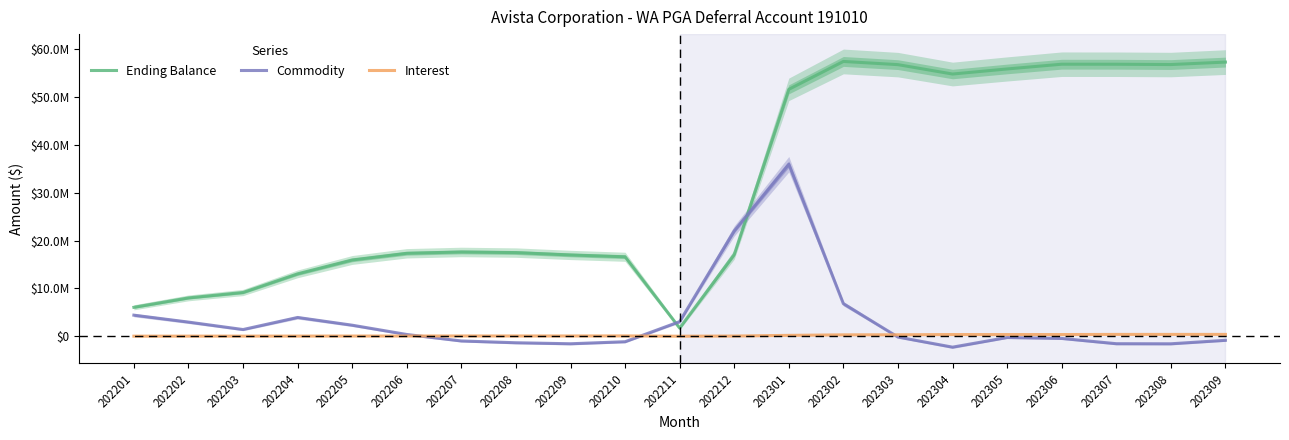

What are all the series names shown in the legend?

Ending Balance, Commodity, Interest